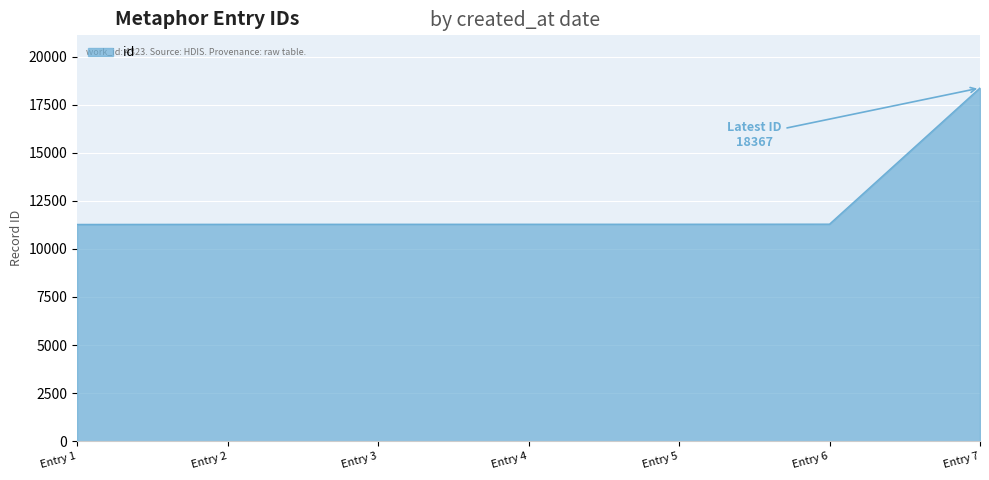

Which label corresponds to the largest value in the chart?

Entry 7